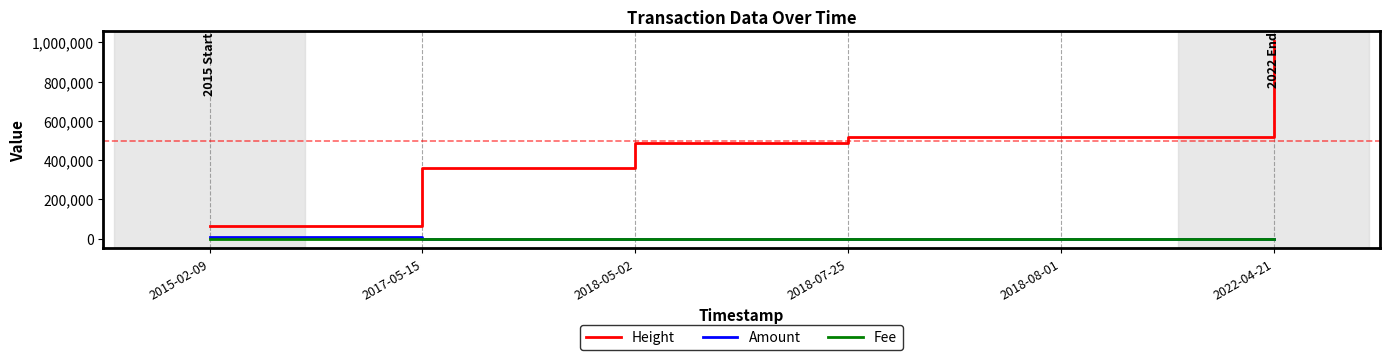

At which category is the sum across all series the highest?

2022-04-21